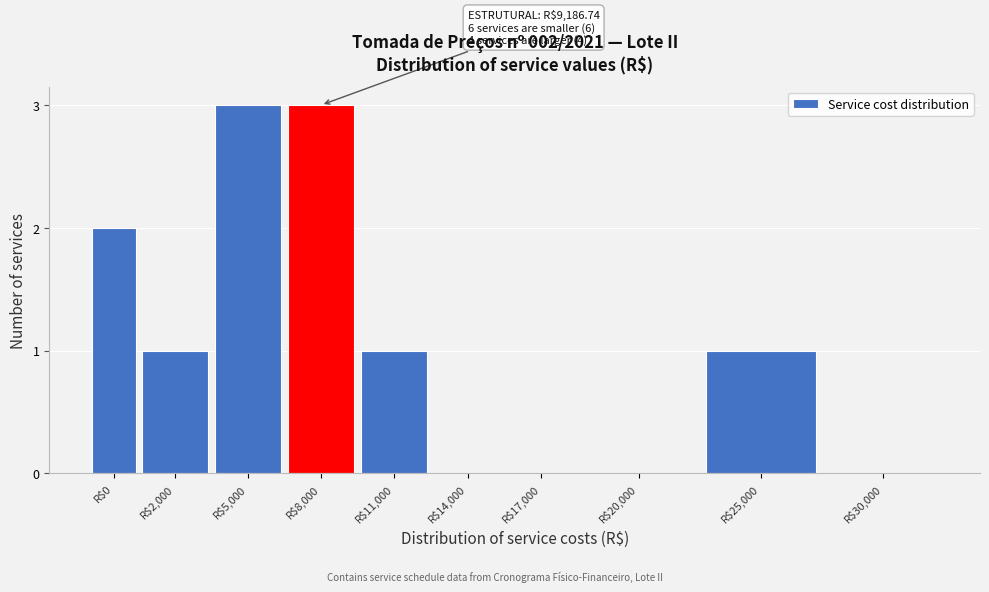

What is the maximum value shown in the chart?

3